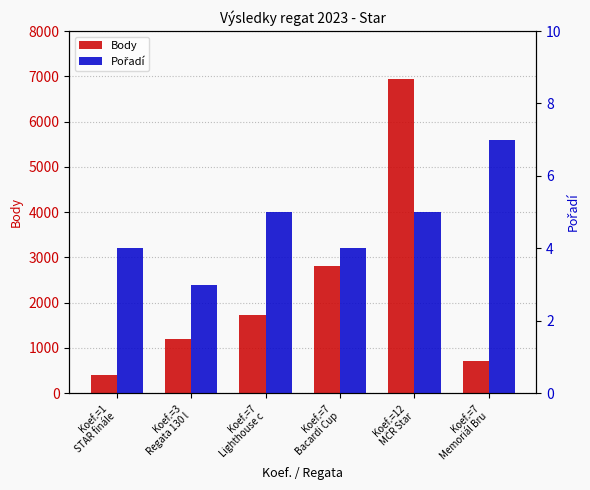

At how many categories does at least one series exceed 4022?

1